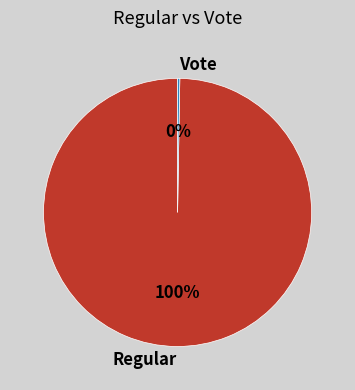

What is the majority slice?

Regular